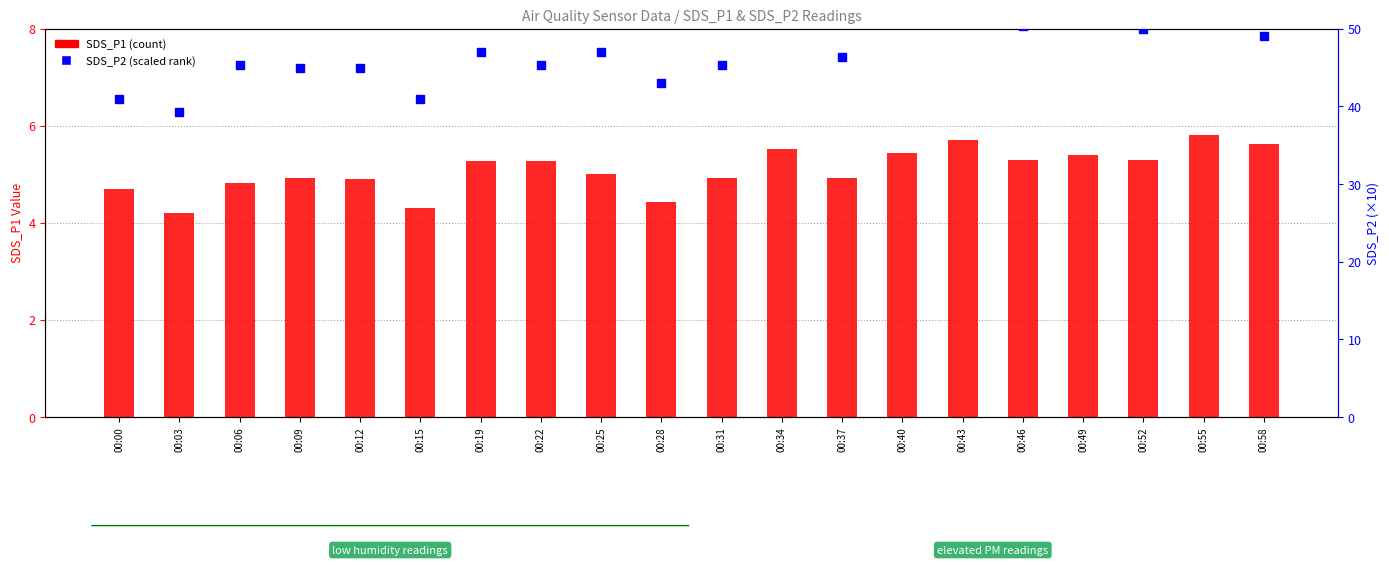

Is the value of SDS_P2 at 00:55 greater than the value of SDS_P1 at 00:25?

Yes